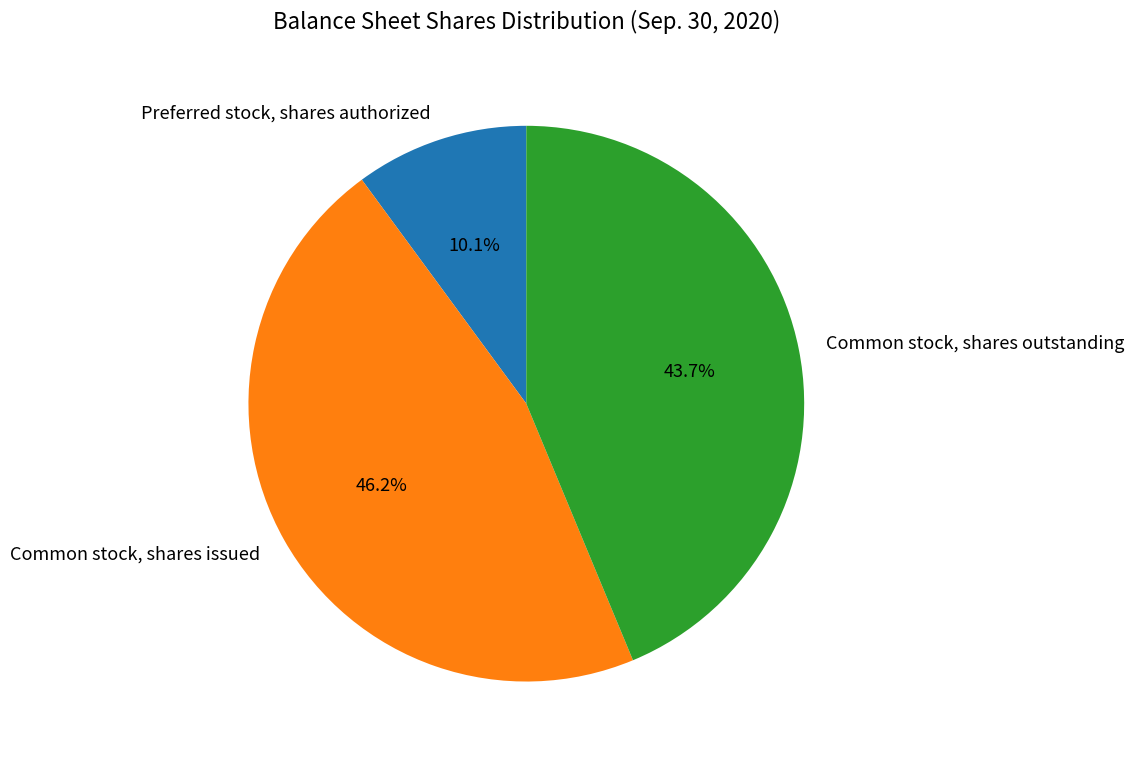

True or false: Common stock, shares outstanding accounts for 44% of the total.

True